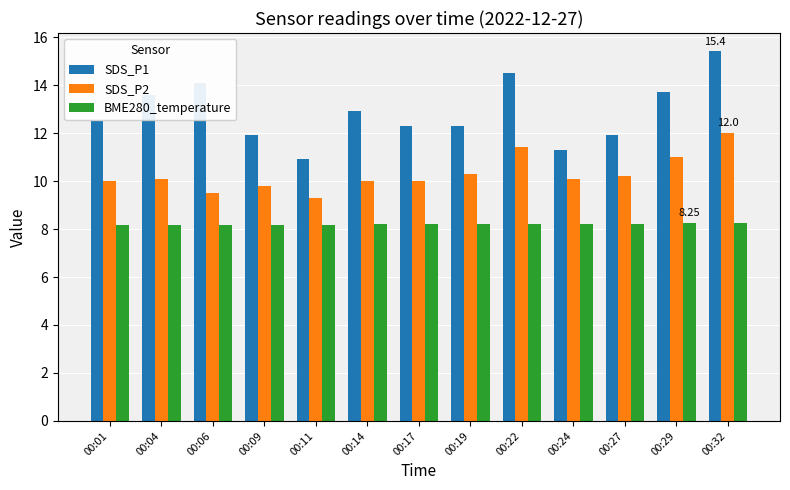

What is the difference between the maximum and minimum values in the SDS_P2 series?

2.7